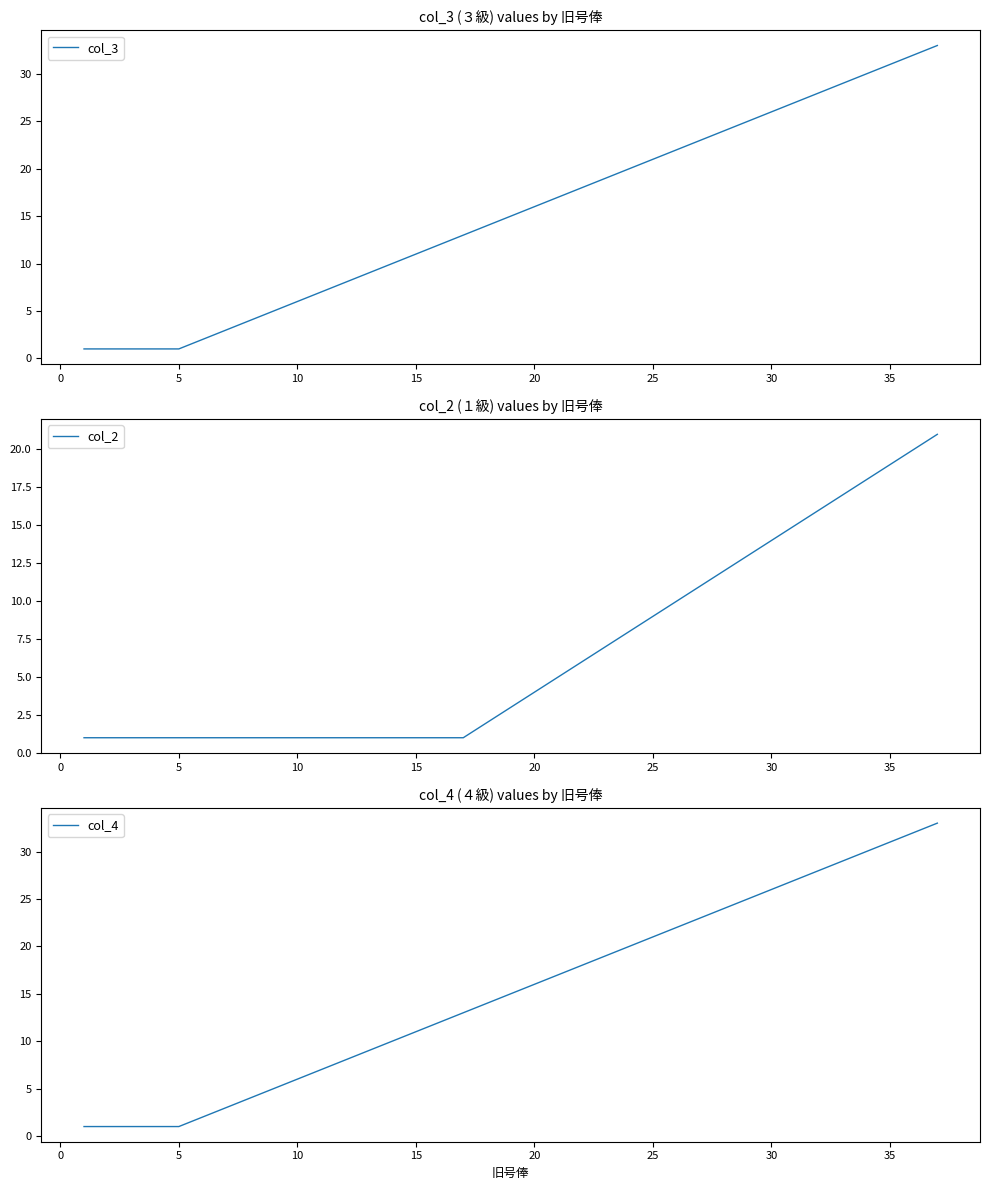

The value of col_3 at 30 is 5. True or false?

False